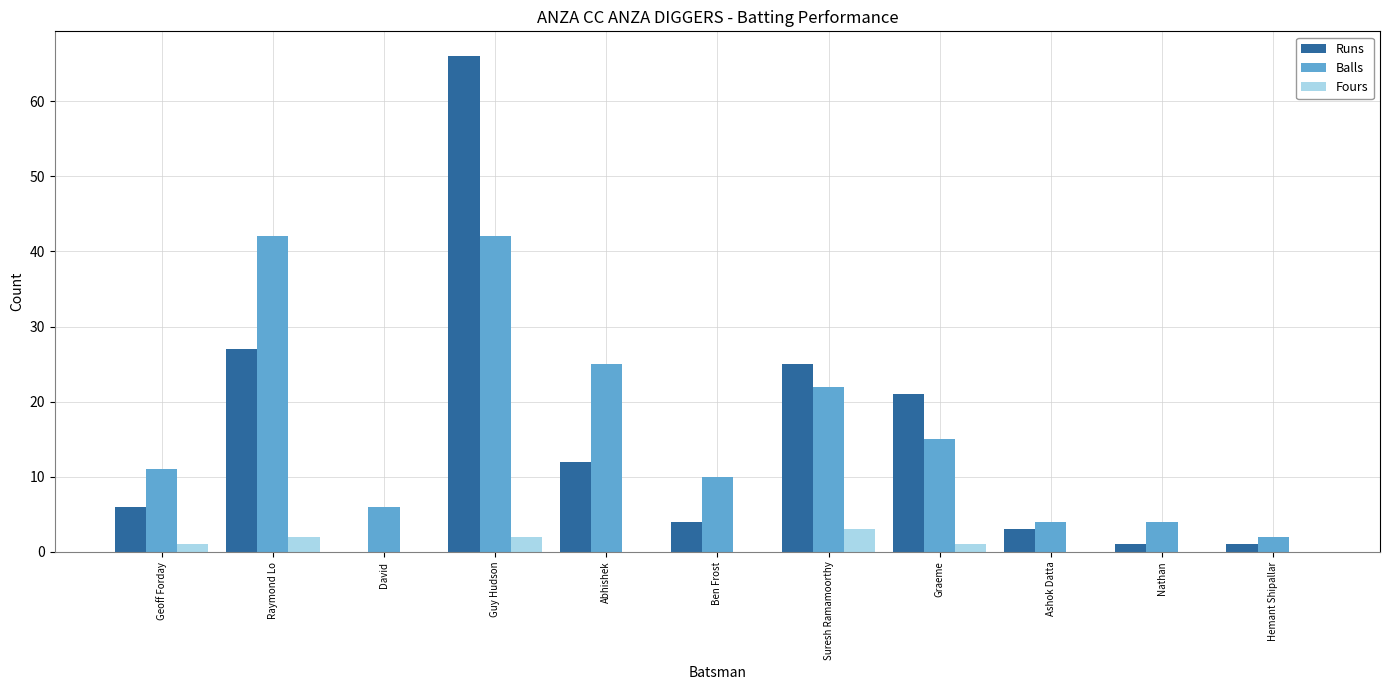

The value of Balls at Geoff Forday is 11. True or false?

True